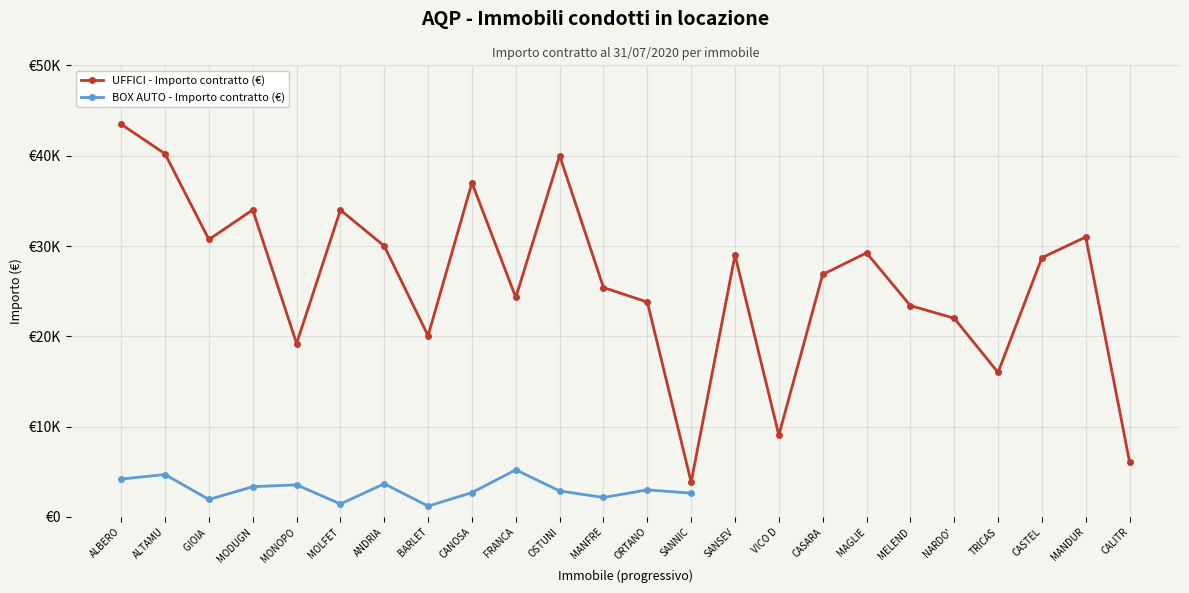

What is the value of the 20th point from the left?

22000.0